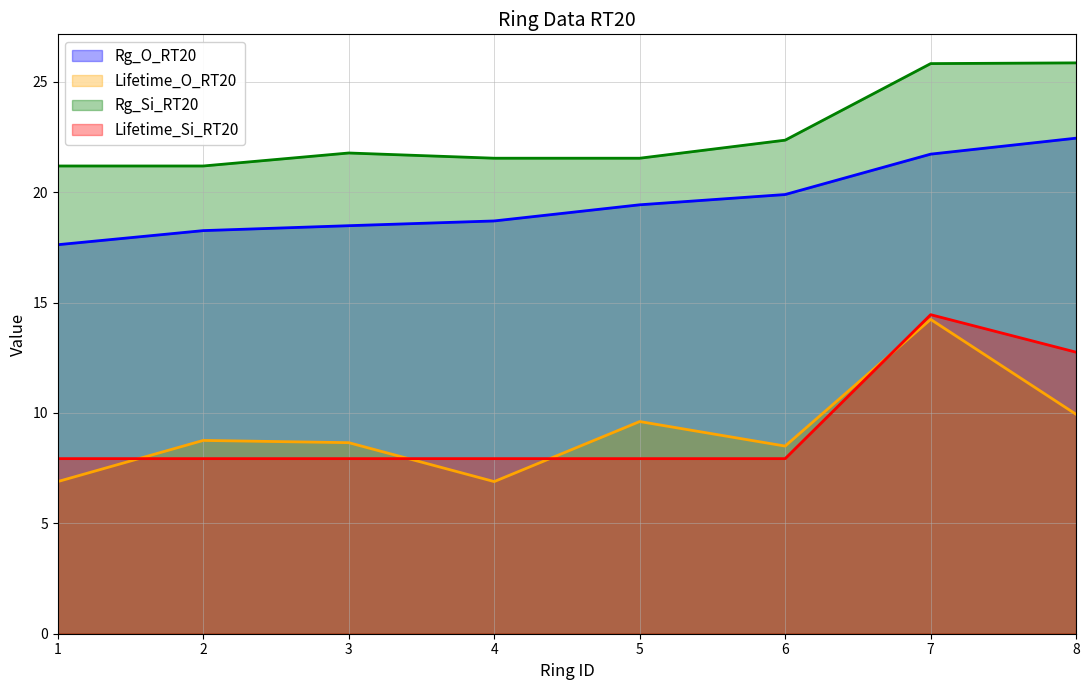

How many series are shown in this chart?

4